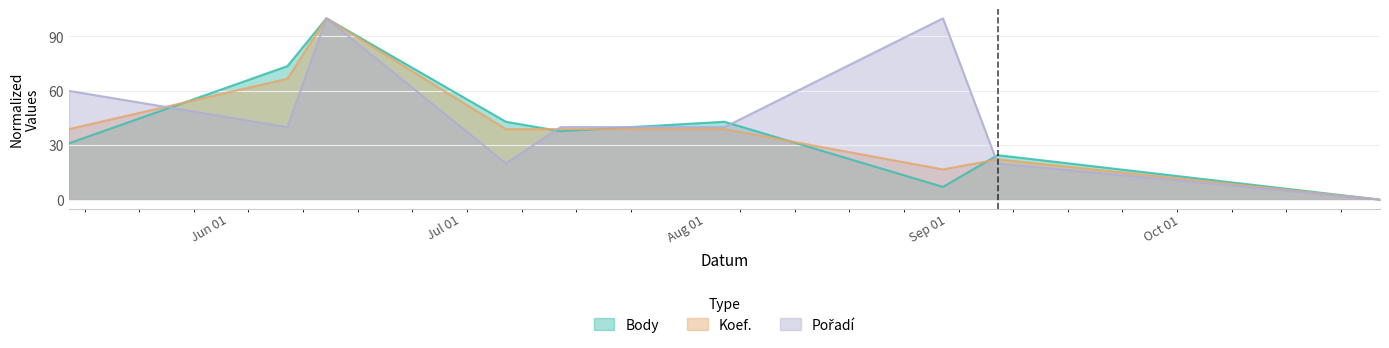

At 2022-10-29, list the series in order from smallest to largest.

Body, Koef., Pořadí